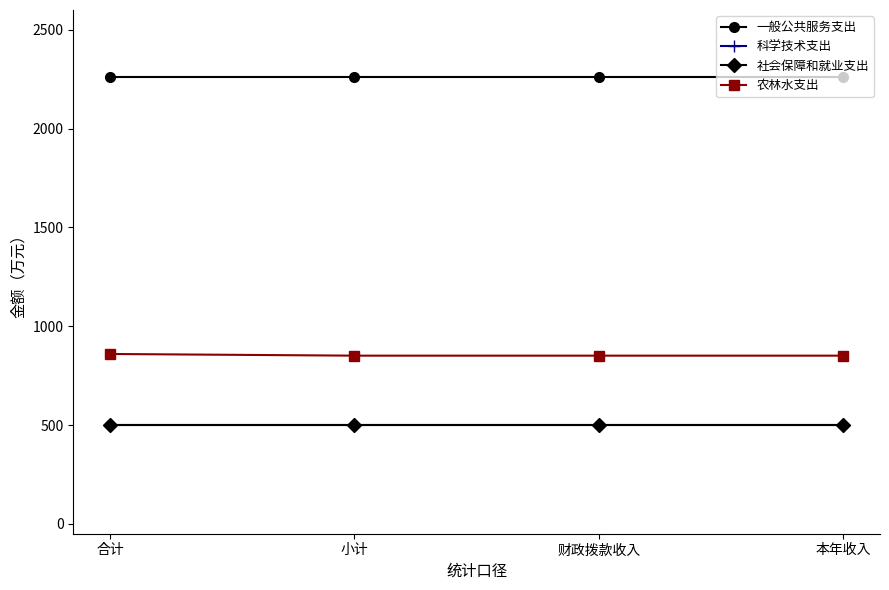

What is the sum of all 社会保障和就业支出 values?

1992.8